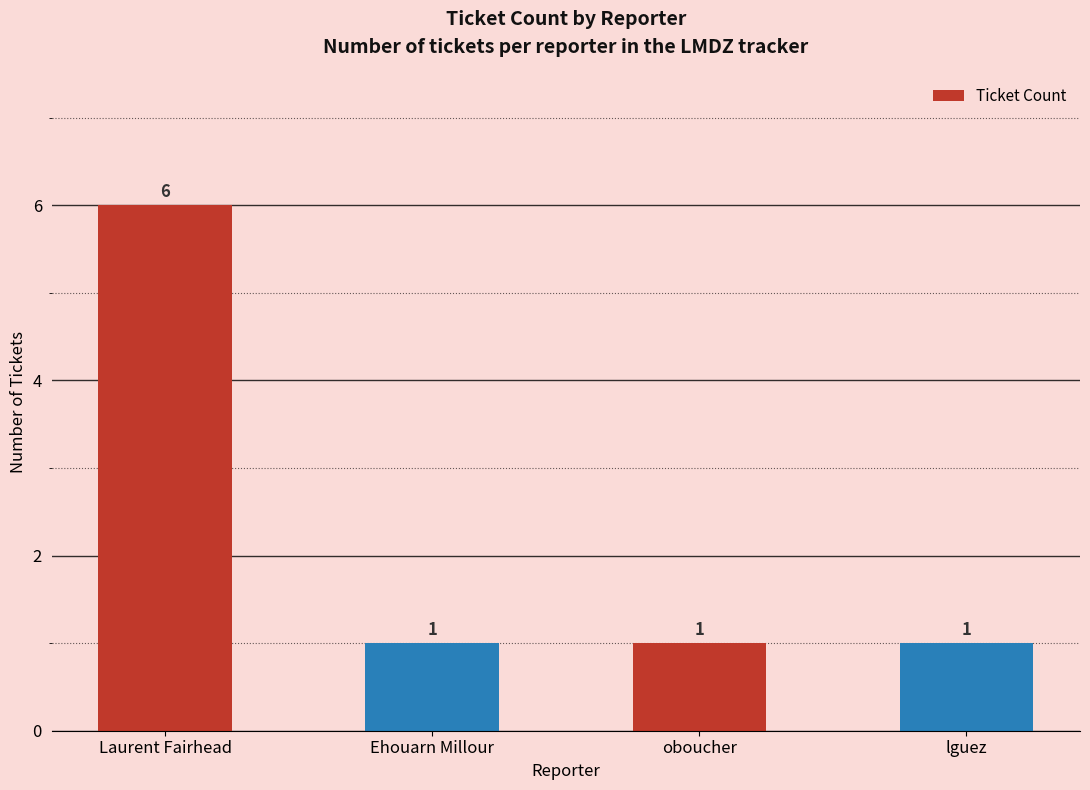

What position from the right is Ehouarn Millour?

3